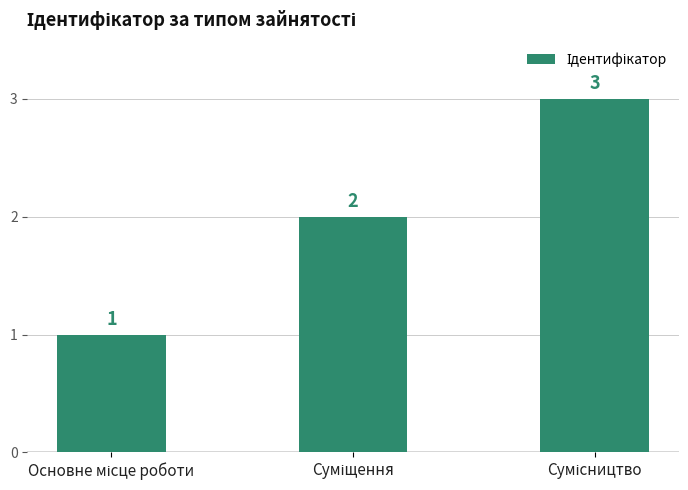

Count the values in the range 1 to 3.

3